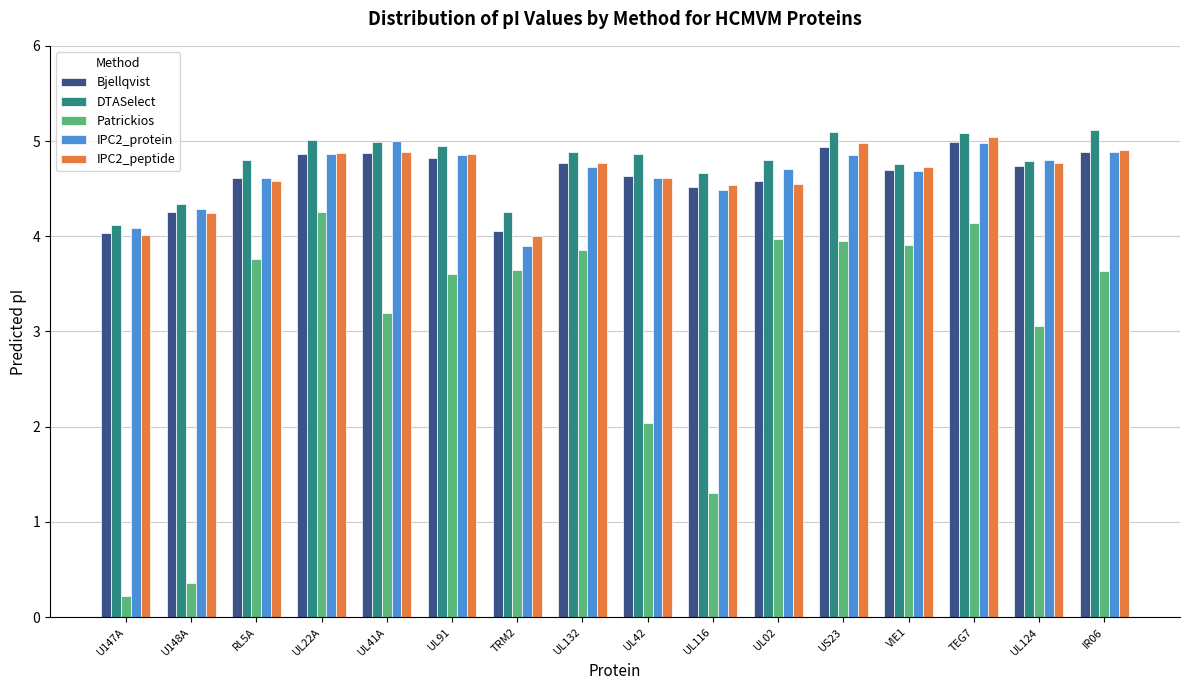

The value of IPC2_protein at UL132 is 7.8. True or false?

False